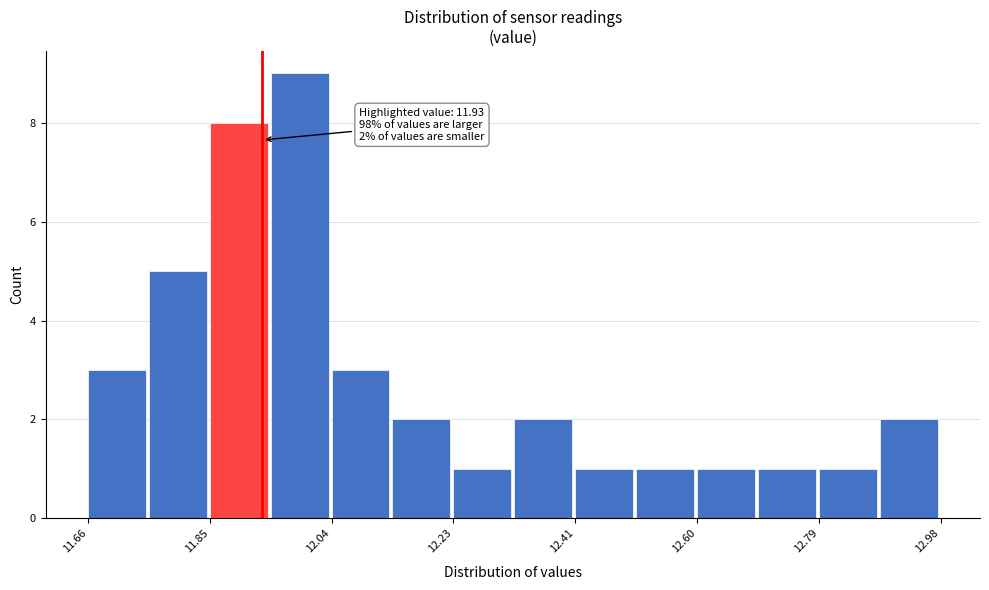

Which range on the x-axis has the tallest bar?

11.94 to 12.04